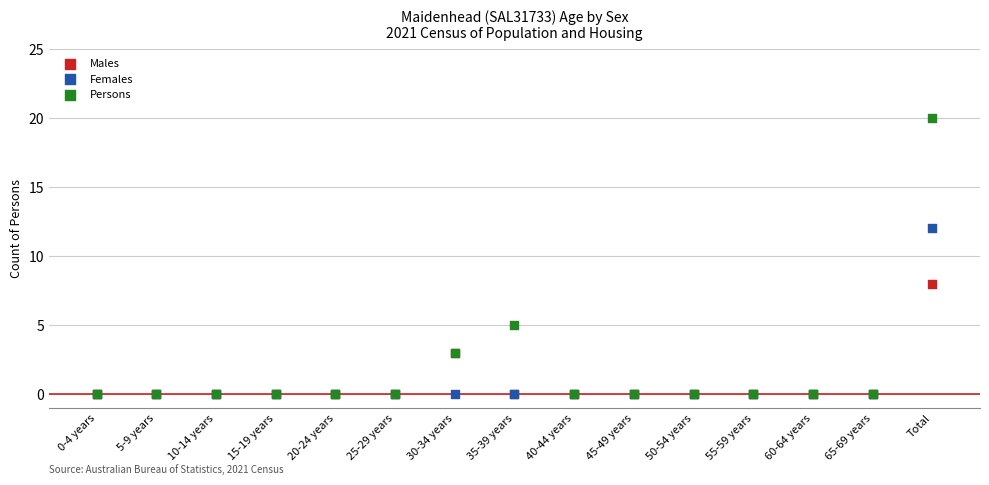

Which series has the largest Y range (max minus min)?

Persons